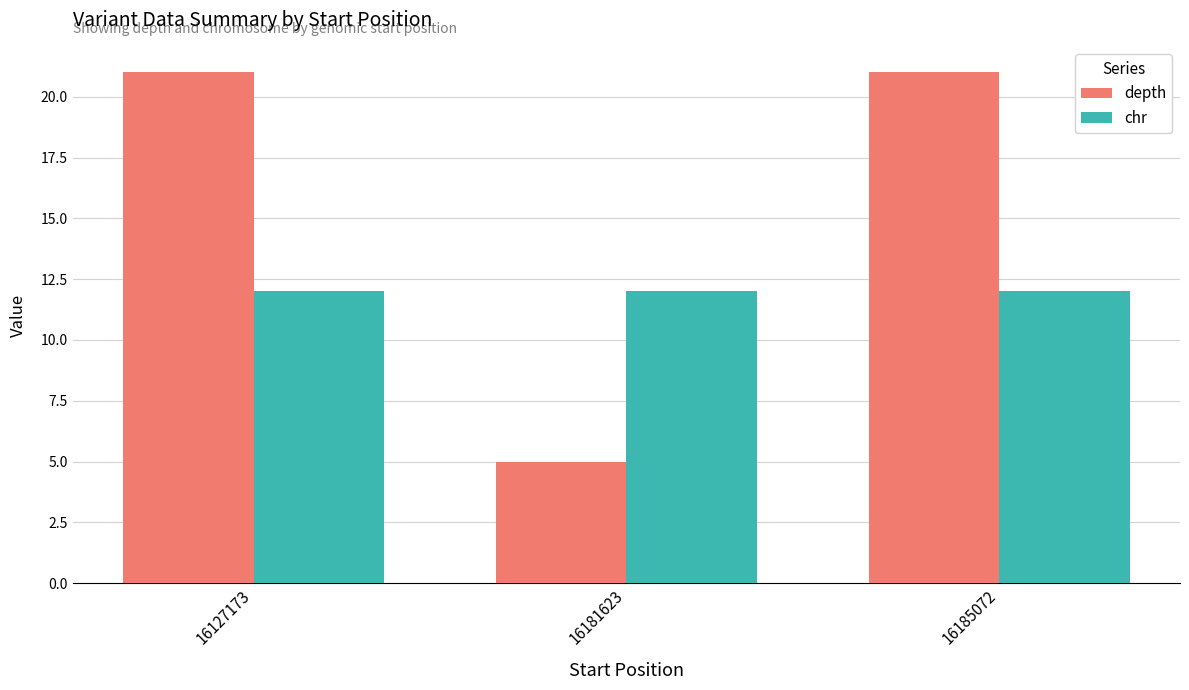

What is the difference between the highest and lowest values at 16127173?

9